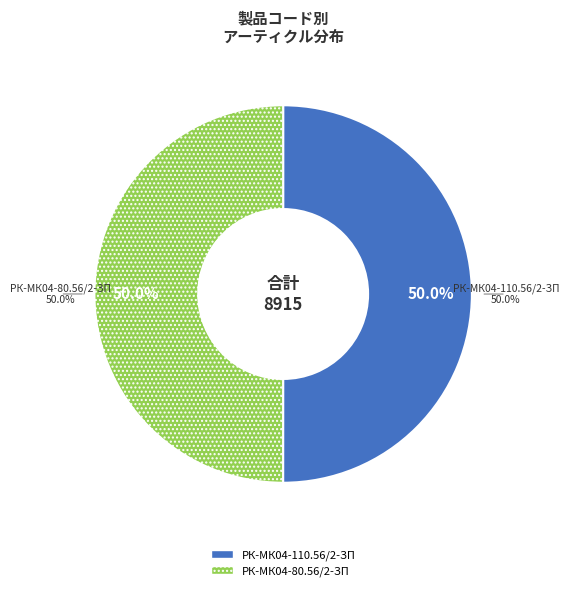

Rank the categories by value from highest to lowest.

РК-МК04-110.56/2-ЗП ремкомплект, РК-МК04-80.56/2-ЗП ремкомплект